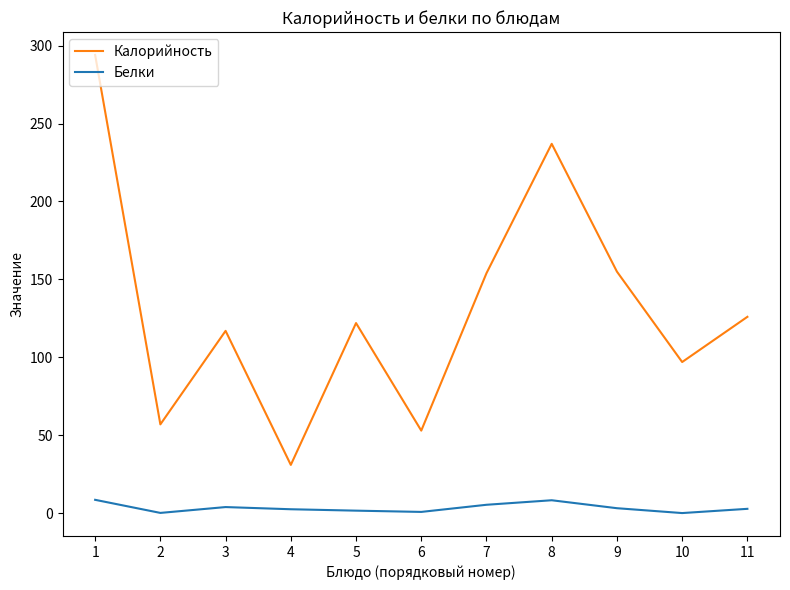

True or false: Калорийность has a value of 92.1 at 2.

False